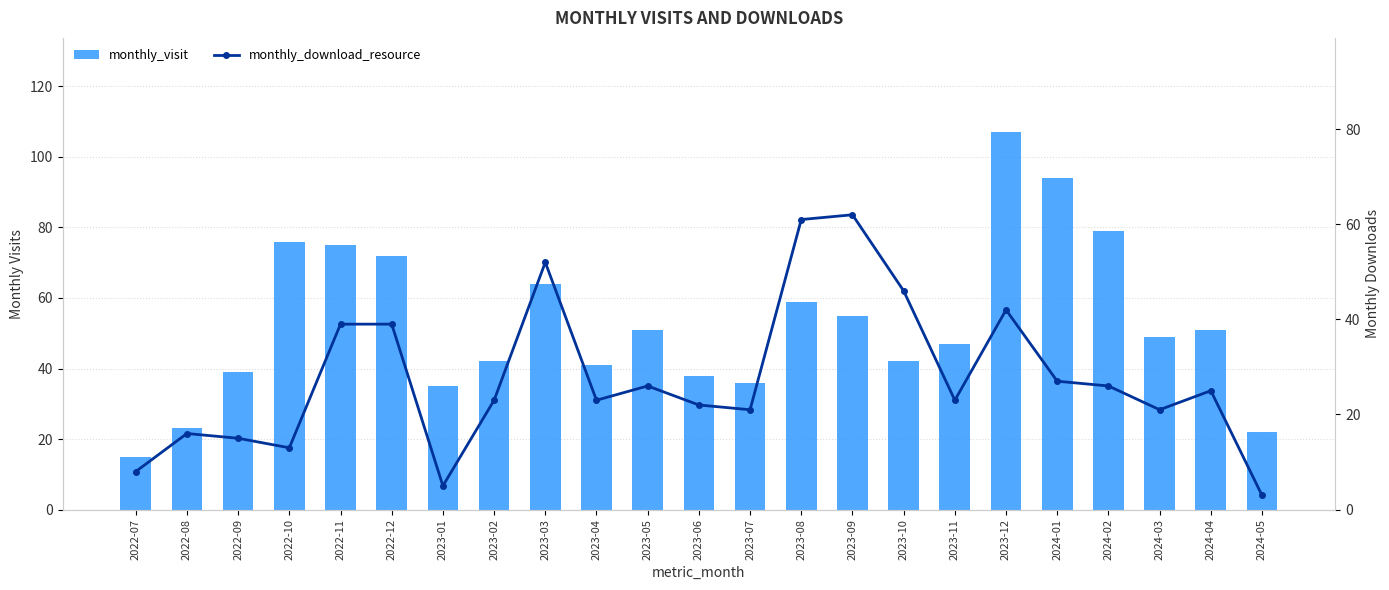

The monthly_visit series shows 62 at 2023-07. True or false?

False